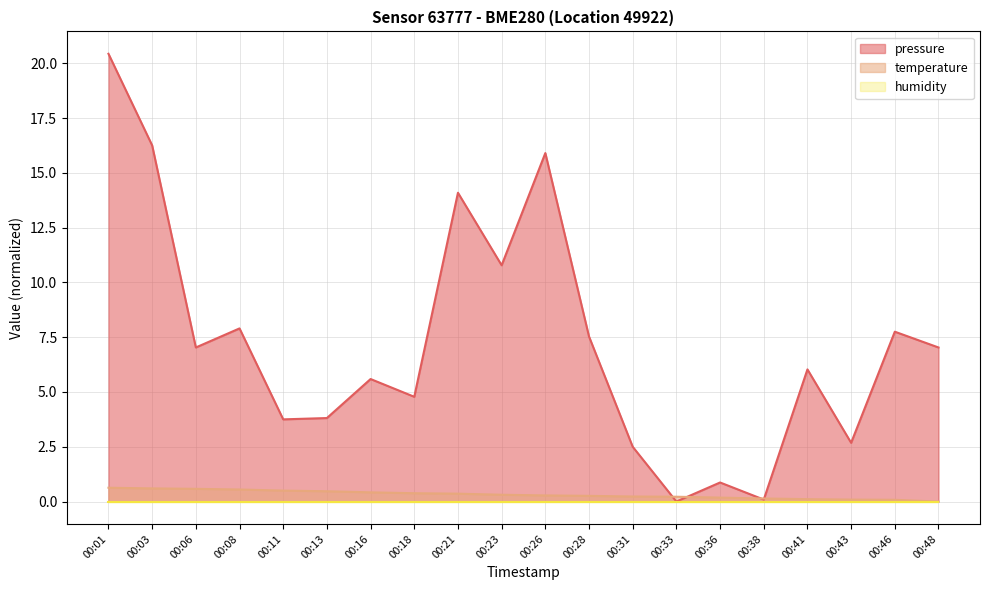

Which series has the largest total across all categories?

pressure